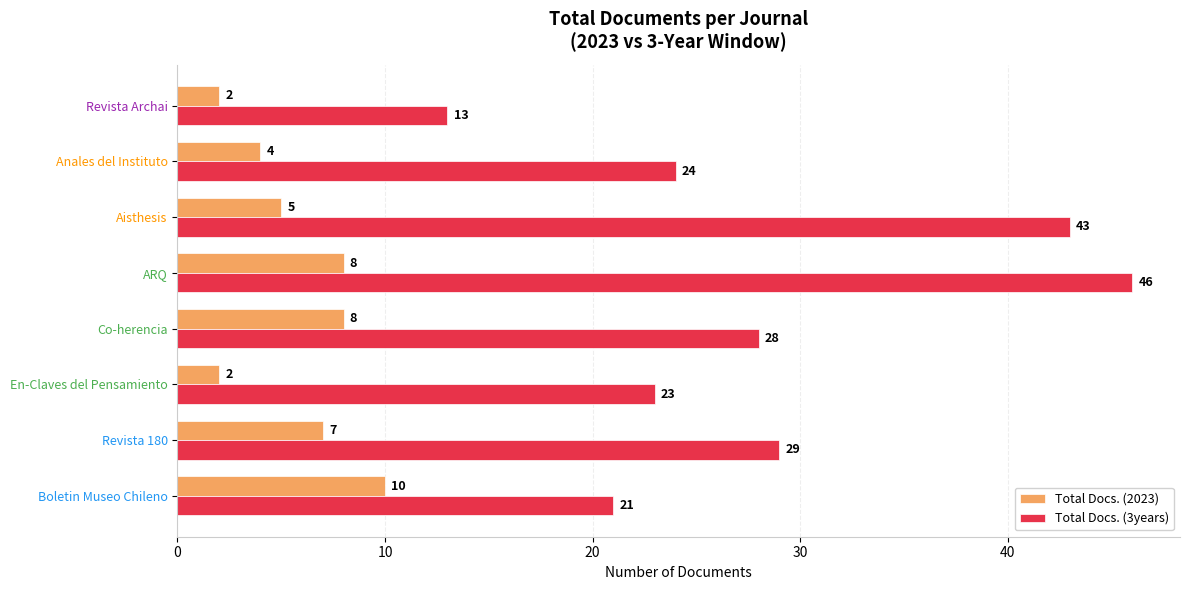

What is the sum of all Total Docs. (2023) values?

46